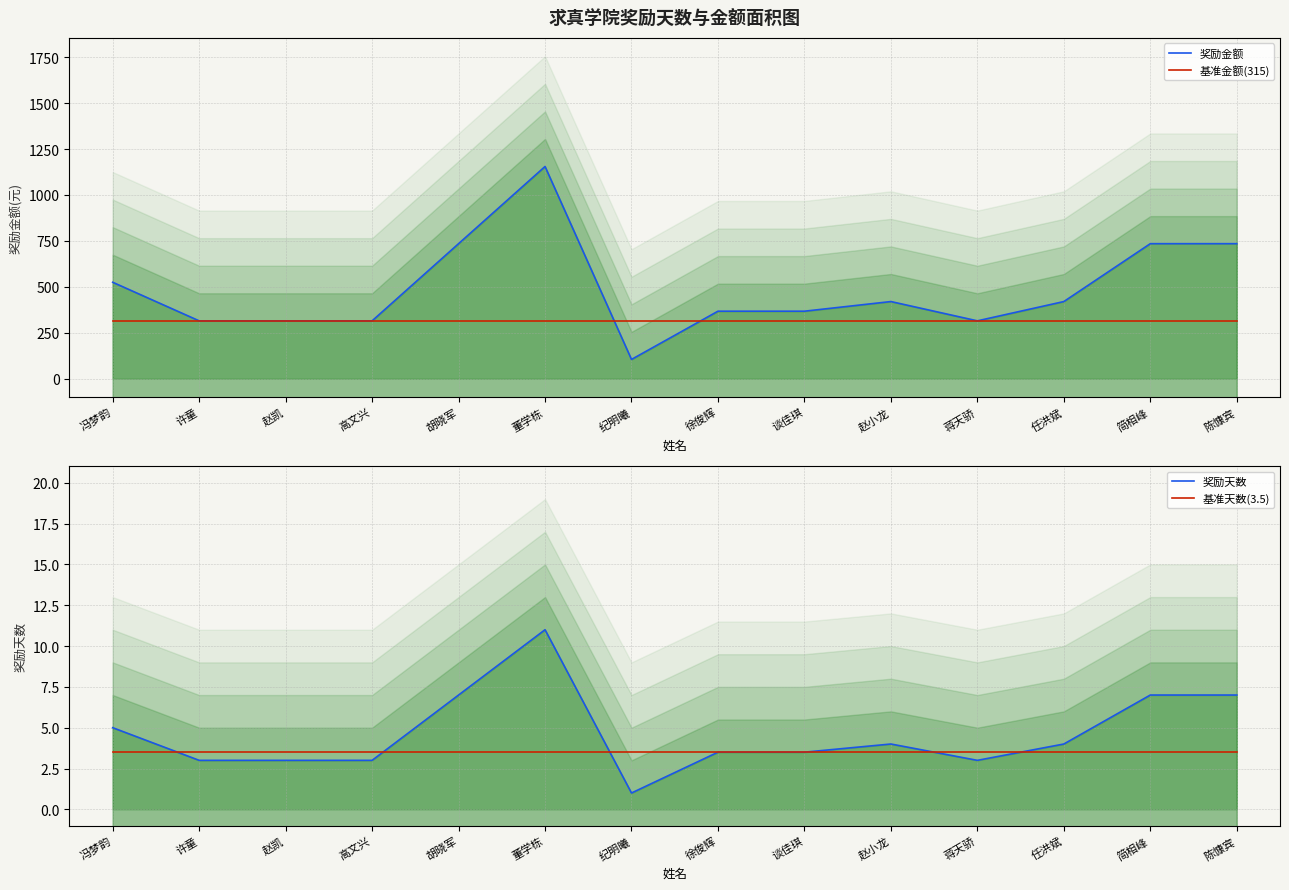

At which label does 奖励天数 reach its peak?

董学栋